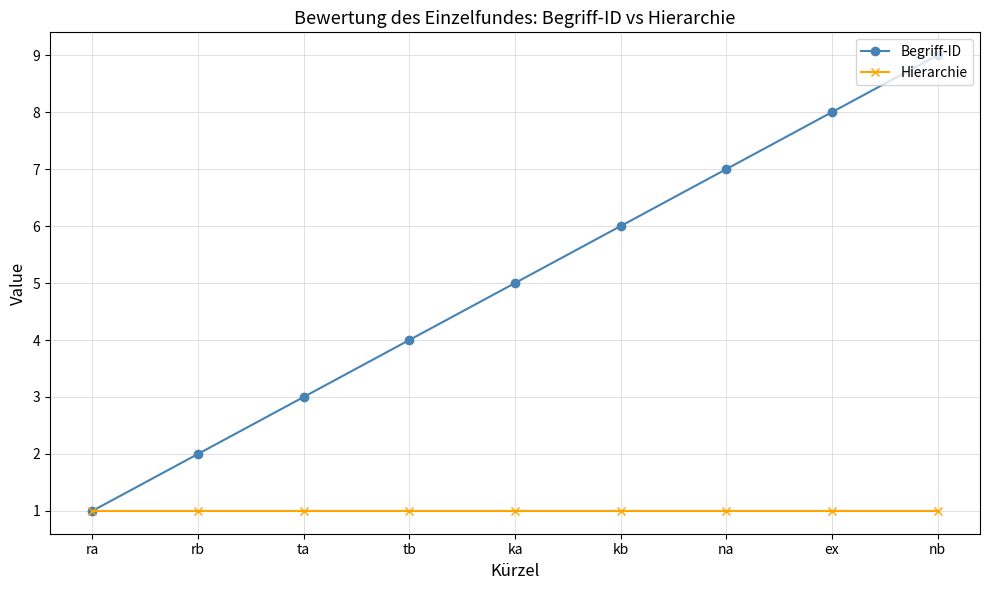

Between ka and nb, which series saw the biggest shift?

Begriff-ID